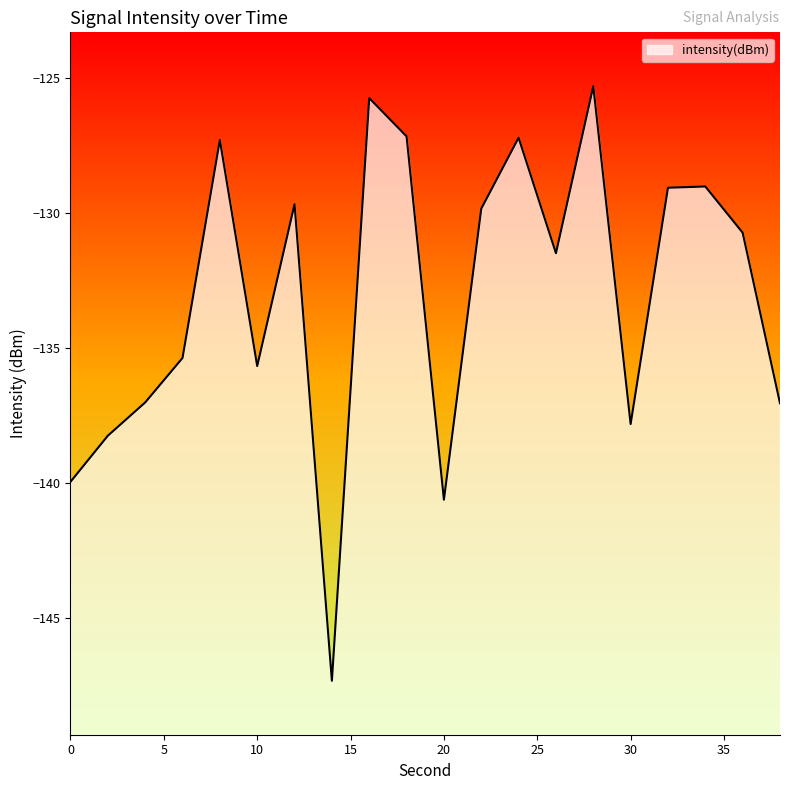

What is the greatest value displayed?

-125.3